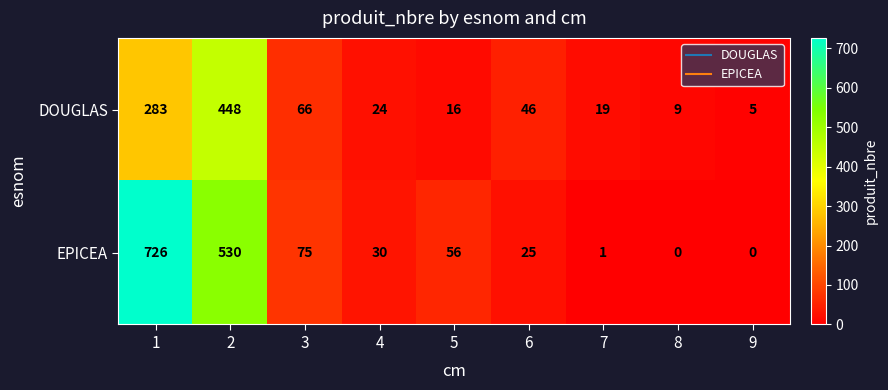

Count the number of data series in this chart.

2